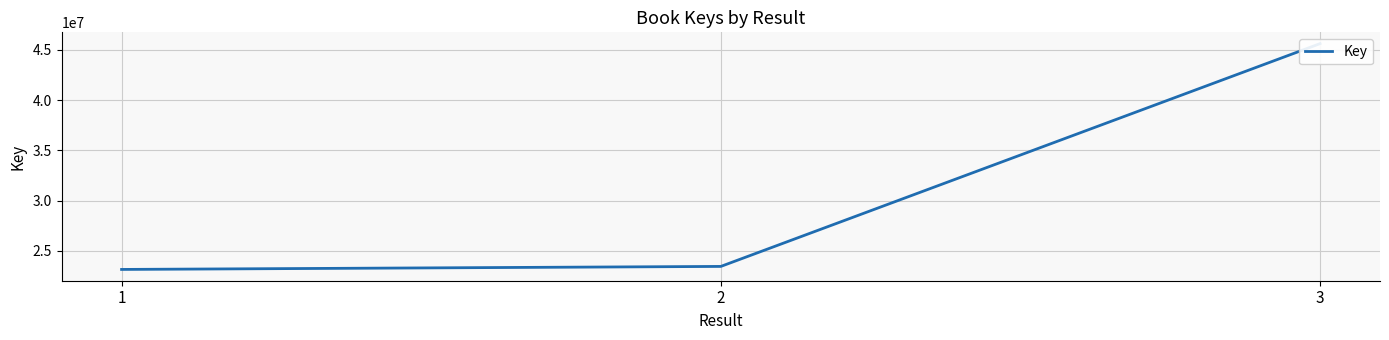

What is the sum of all values?

92206561